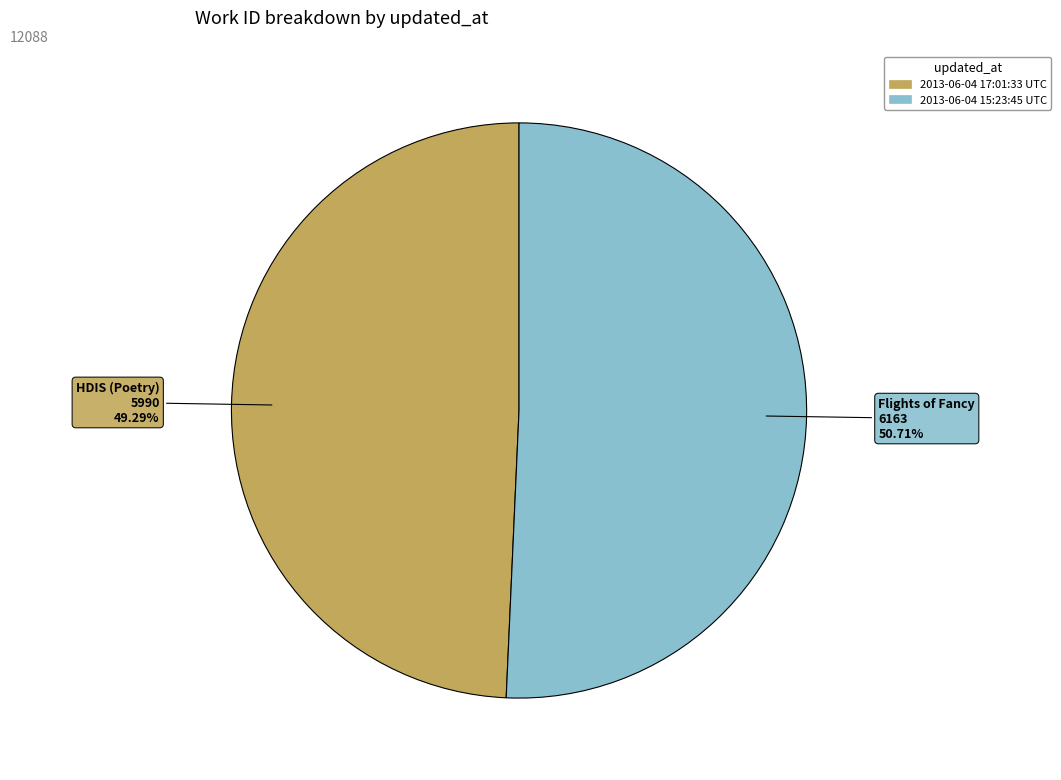

To the nearest percent, what portion does 2013-06-04 17:01:33 UTC represent?

49%